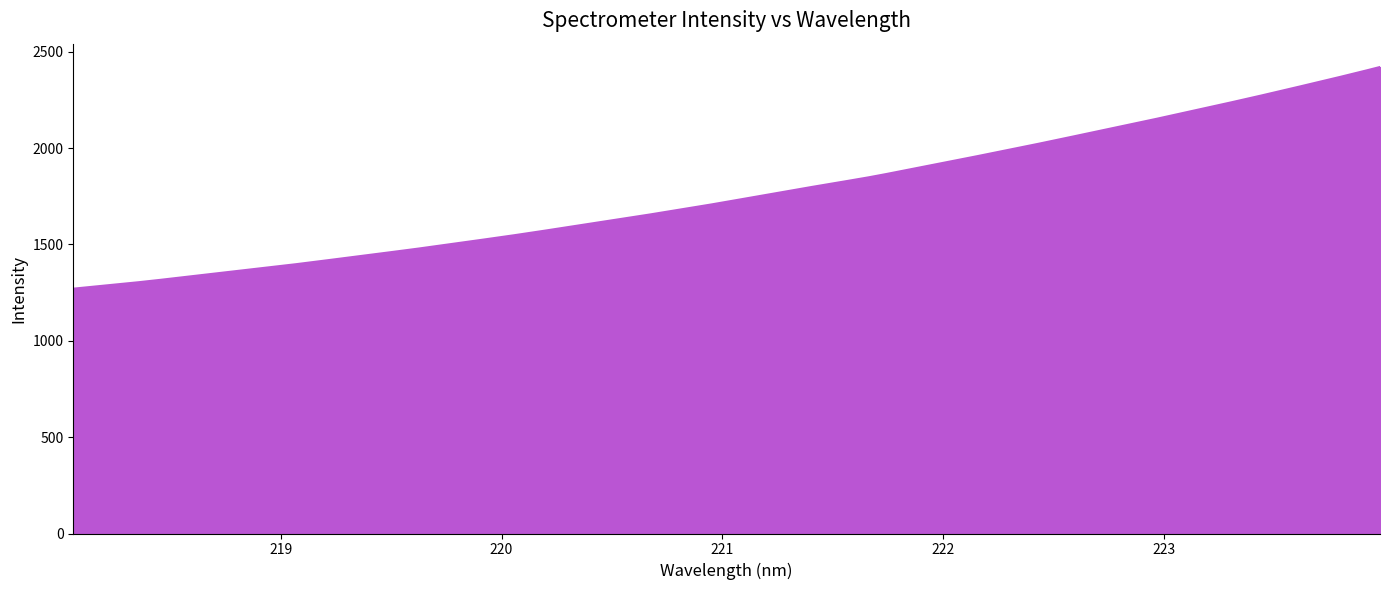

What is the smallest value displayed?

1270.2